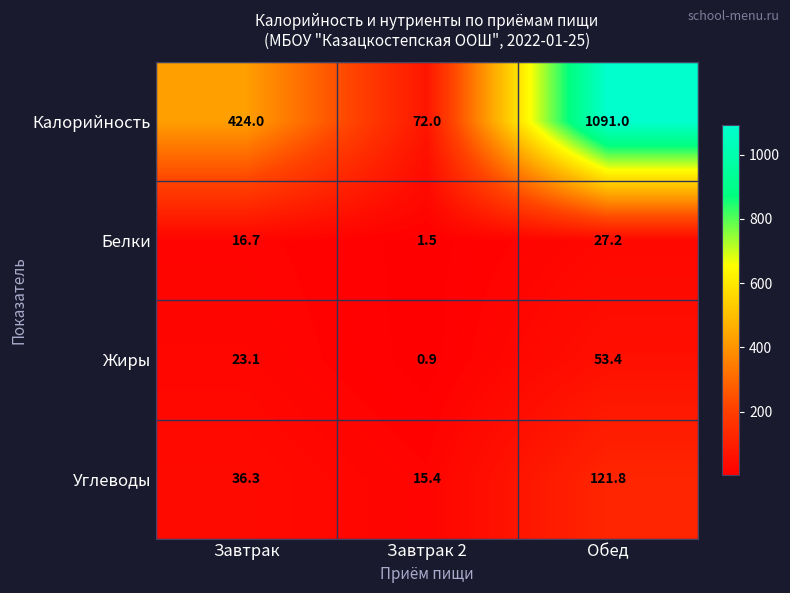

How many series are shown in this chart?

4